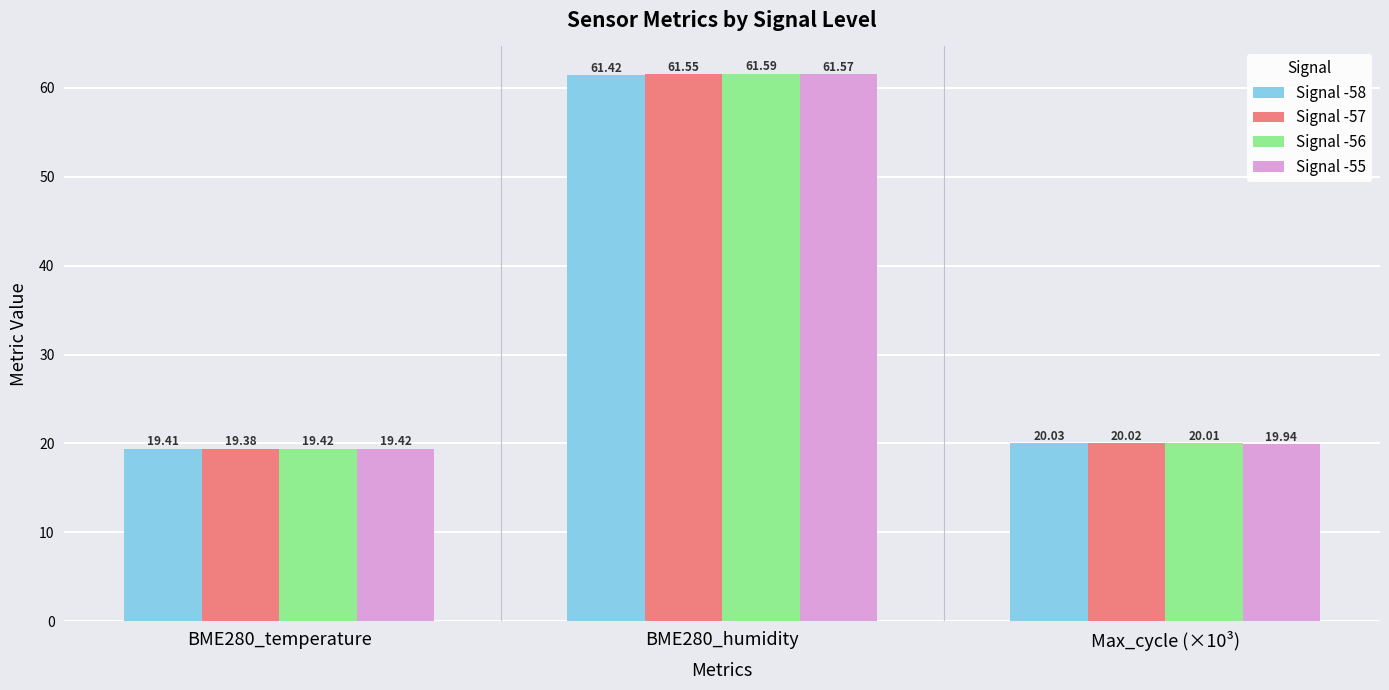

How many data points in Signal -58 are less than 20?

1